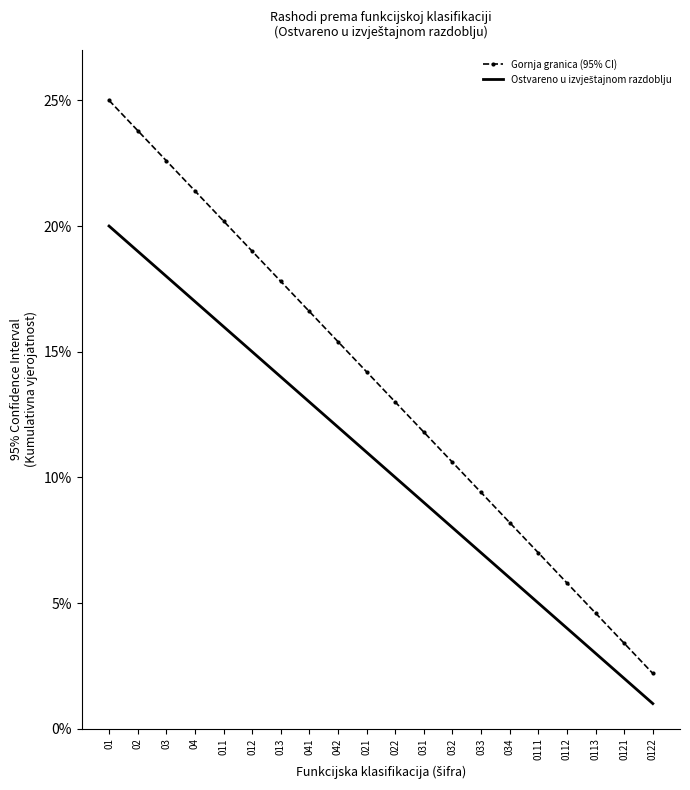

What value does the Gornja granica (95% CI) series have at 013?

0.2